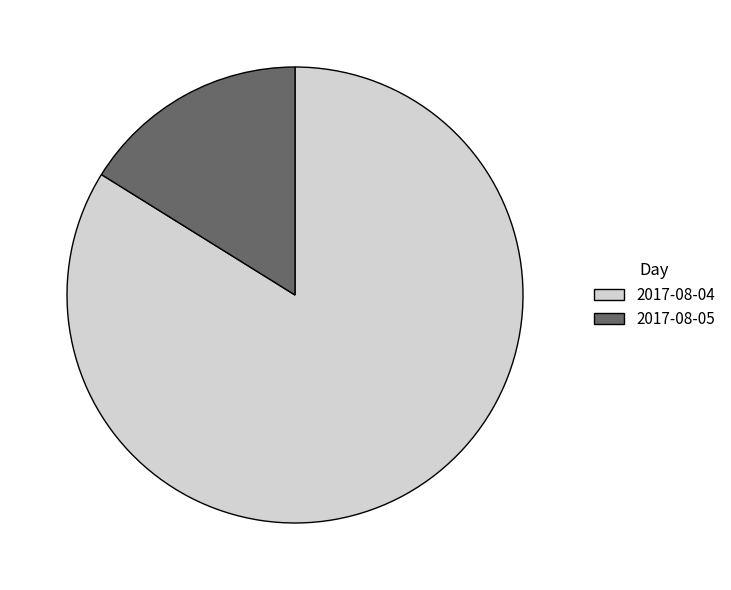

Do 2017-08-05 and 2017-08-04 together represent more than half of the pie?

Yes